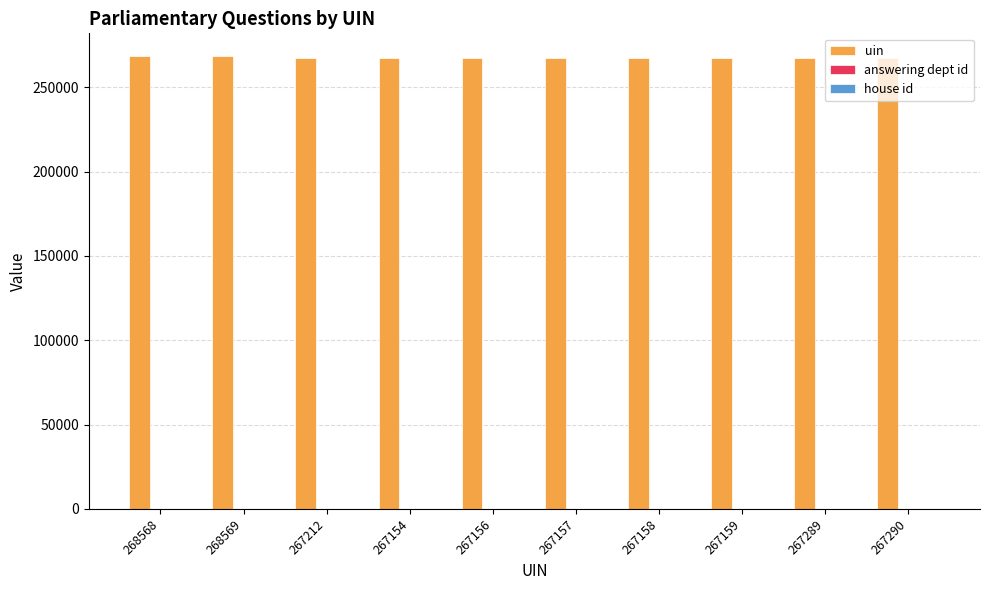

The value of uin at 267156 is 416494. True or false?

False